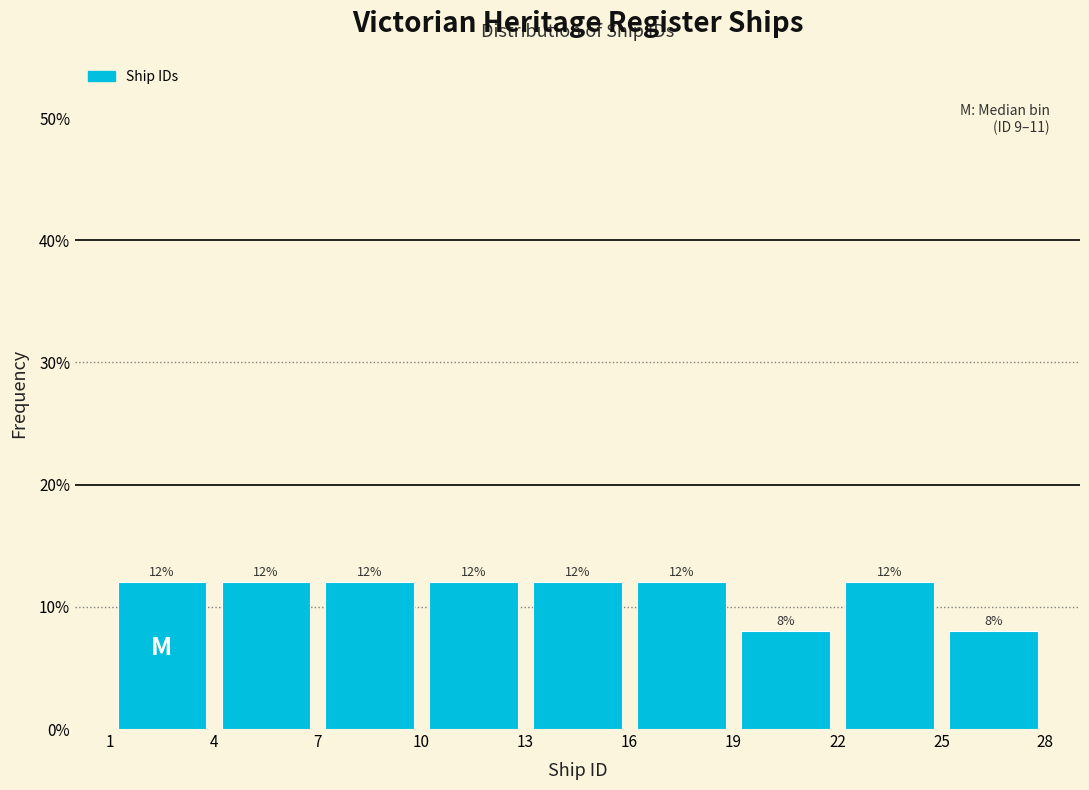

Reading left to right, transcribe this chart: for each bar, give the range it covers on the x-axis and its height.

1 to 4: 12
4 to 7: 12
7 to 10: 12
10 to 13: 12
13 to 16: 12
16 to 19: 12
19 to 22: 8
22 to 25: 12
25 to 28: 8